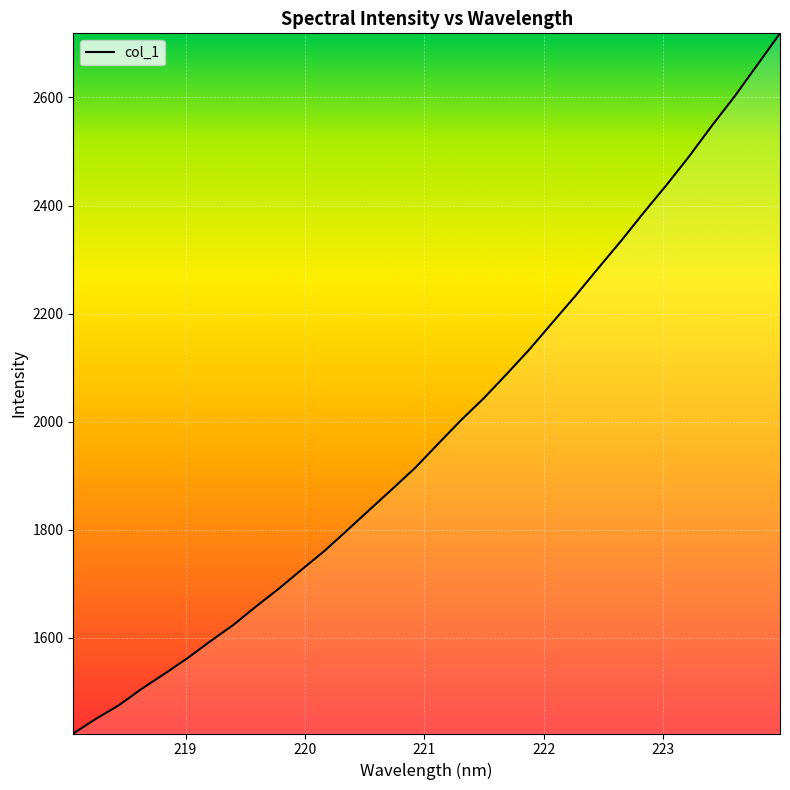

What is the average value?

1985.4